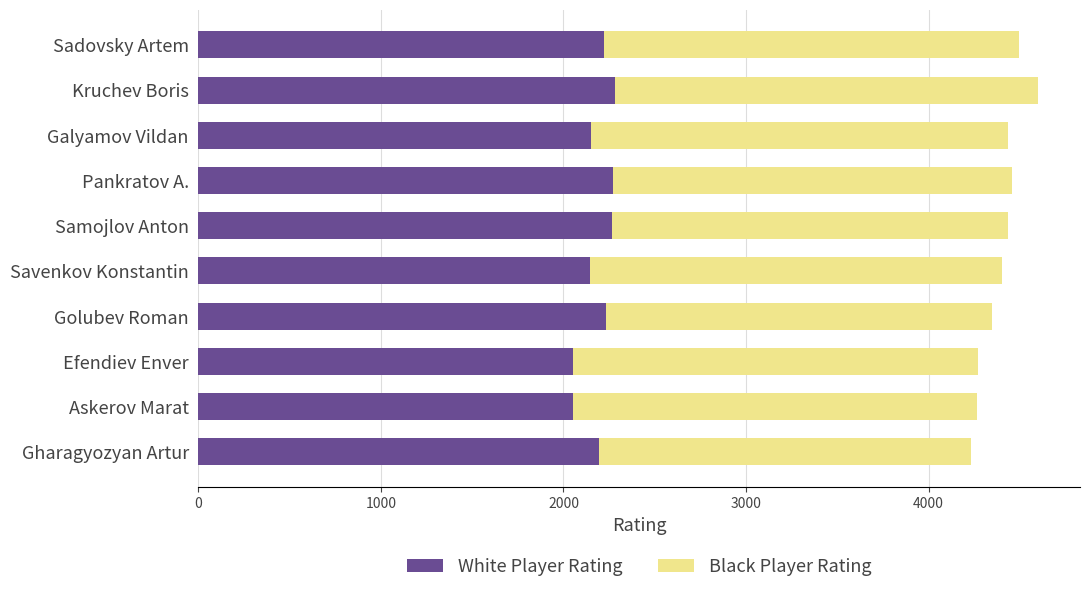

Count the number of data series in this chart.

2